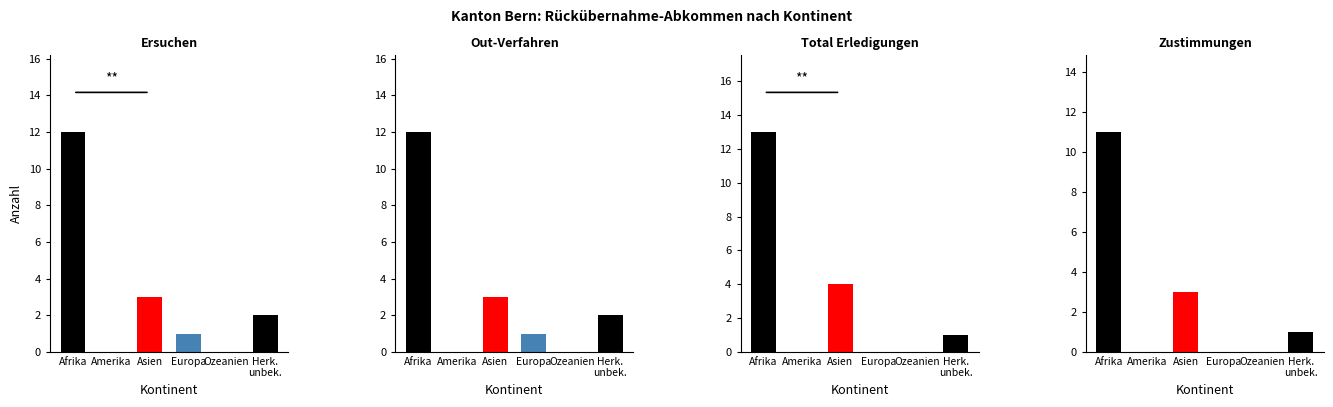

True or false: Zustimmungen has a value of 1 at Herkunft unbekannt.

True